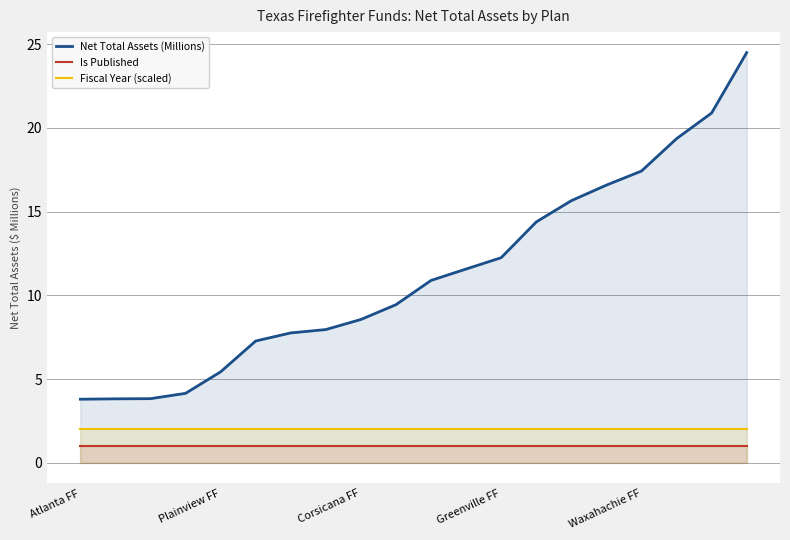

How many data points does each series have?

20